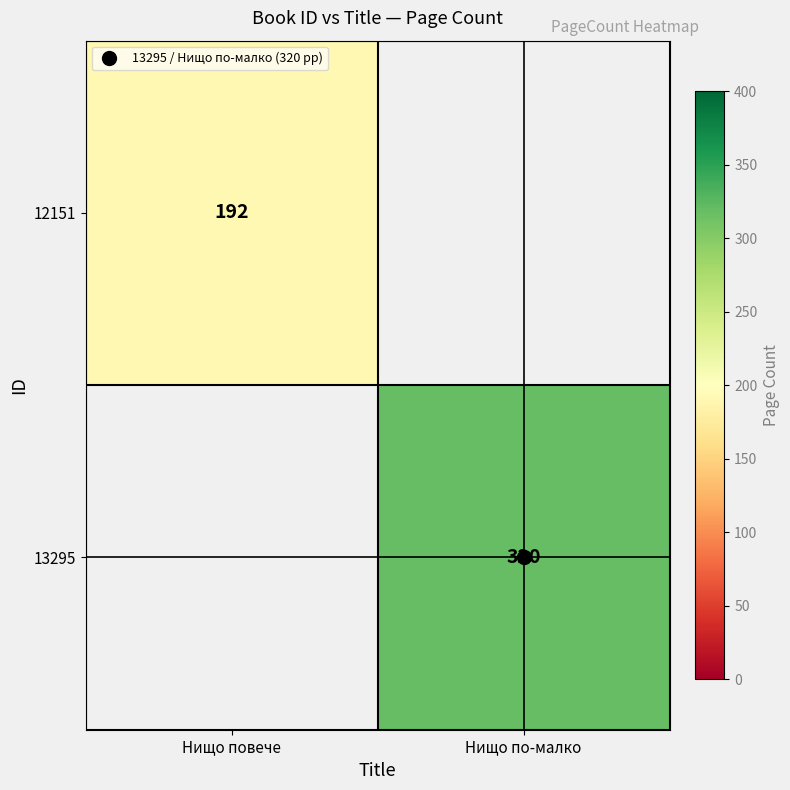

At how many categories does at least one series exceed 283?

1